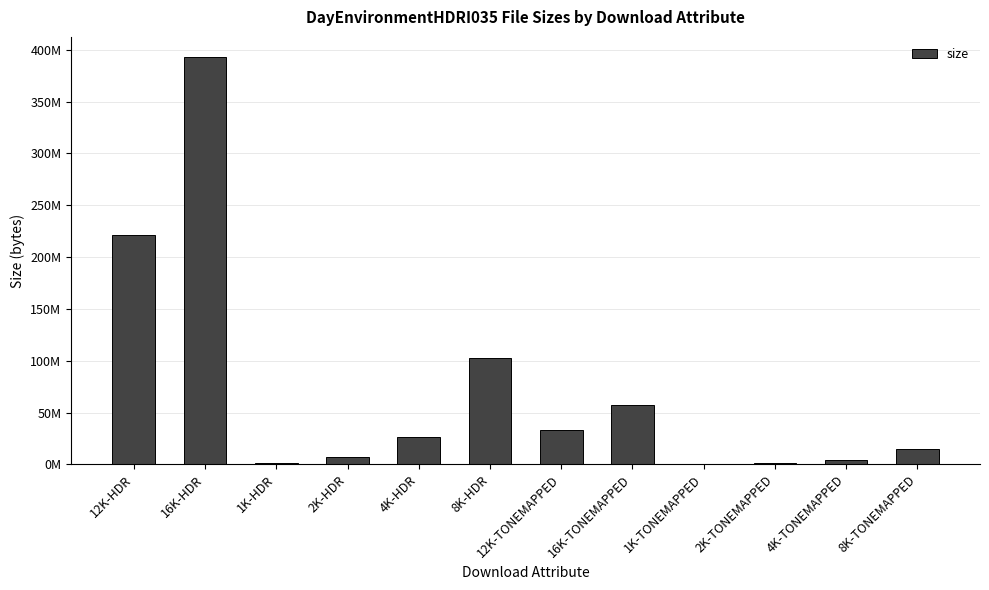

Reading left to right, list all the values displayed in this chart.

12K-HDR=220906684	16K-HDR=392786662	1K-HDR=1774922	2K-HDR=6798217	4K-HDR=26514019	8K-HDR=103038214	12K-TONEMAPPED=33557339	16K-TONEMAPPED=57197646	1K-TONEMAPPED=281972	2K-TONEMAPPED=1054380	4K-TONEMAPPED=4040703	8K-TONEMAPPED=15206026